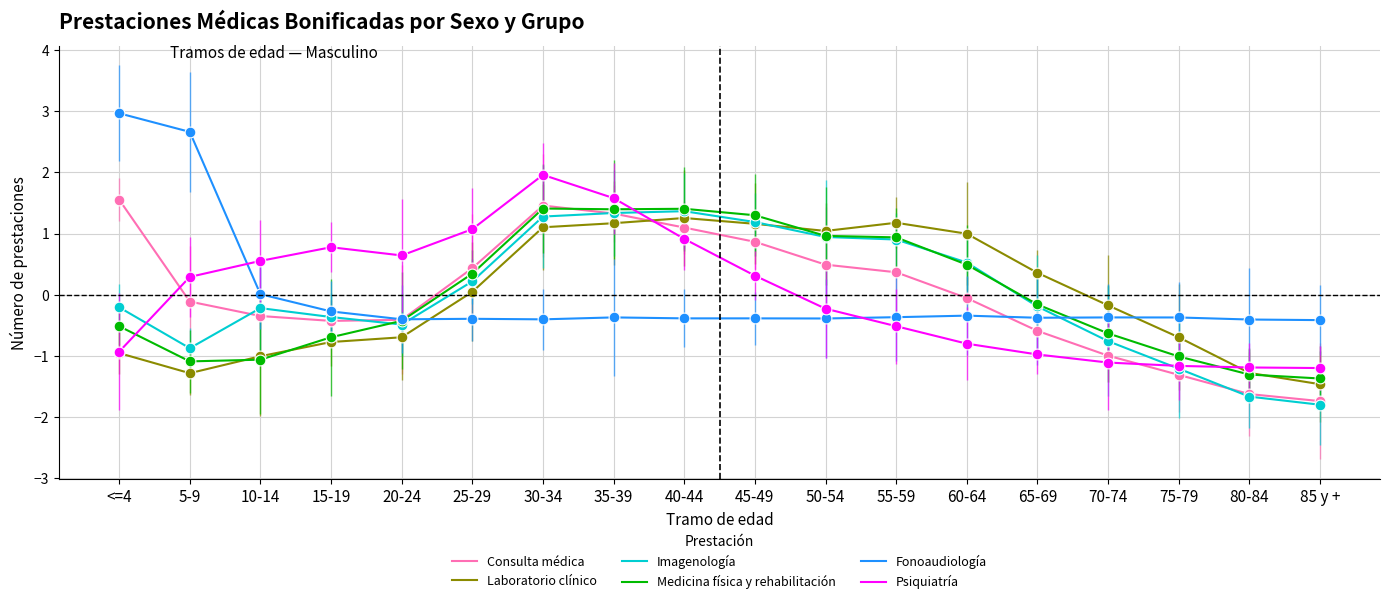

Which series has the largest total across all categories?

Imagenología